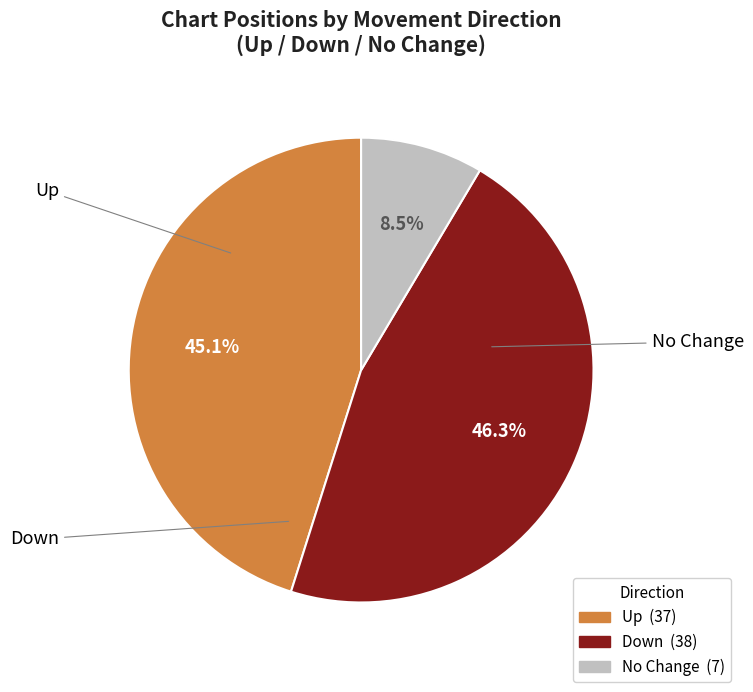

To the nearest percent, what is the average slice percentage?

33%